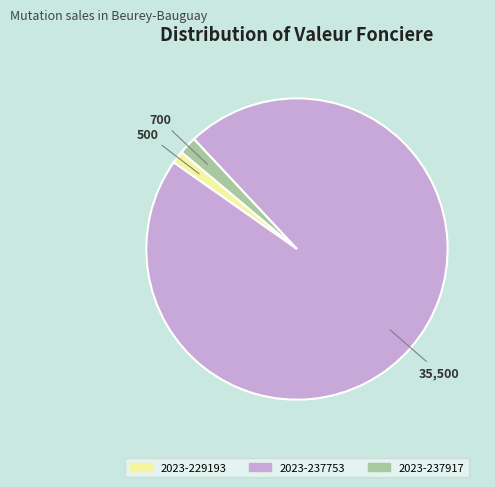

Do 2023-237917 and 2023-229193 together represent more than half of the pie?

No